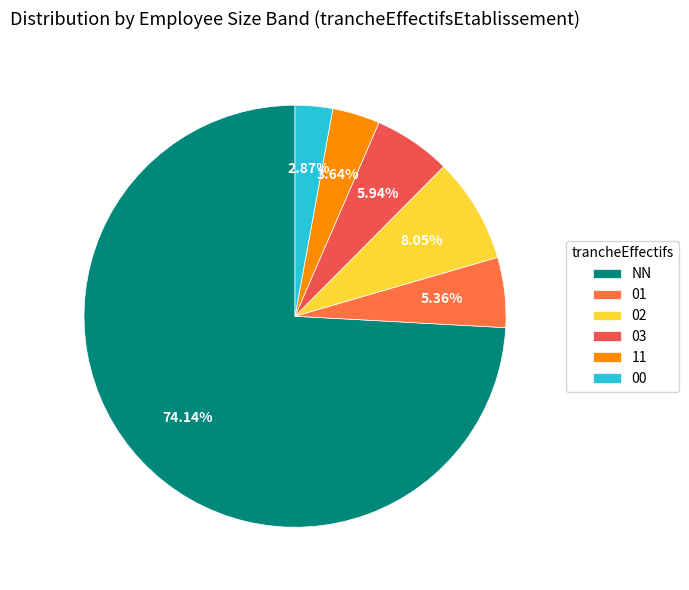

To the nearest percent, what portion does 03 represent?

6%